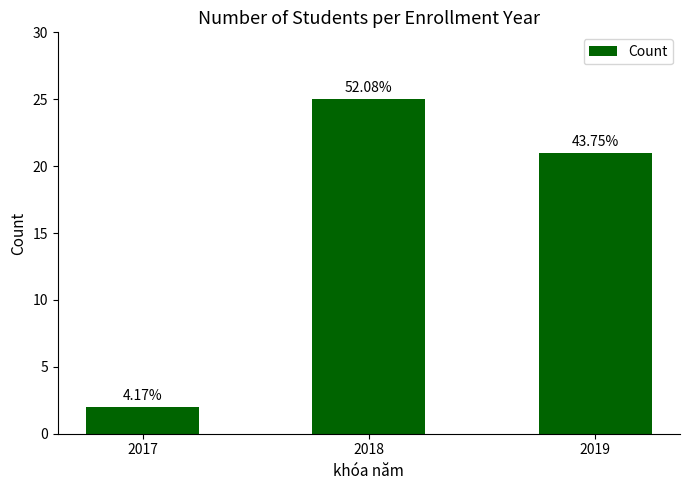

Is it true that the value at 2019 is 7?

False